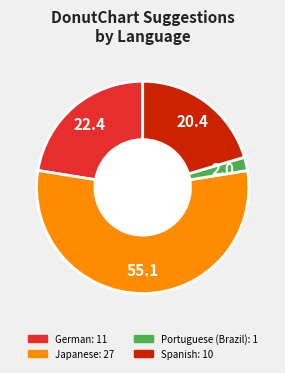

Is there a majority slice in this chart?

Yes